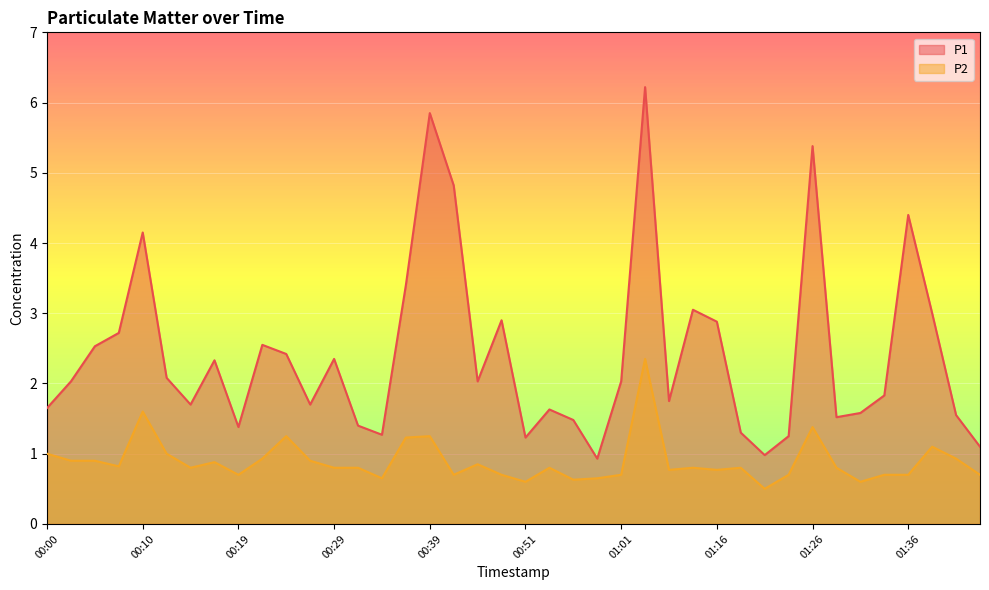

Read the P1 value at 00:49.

2.9